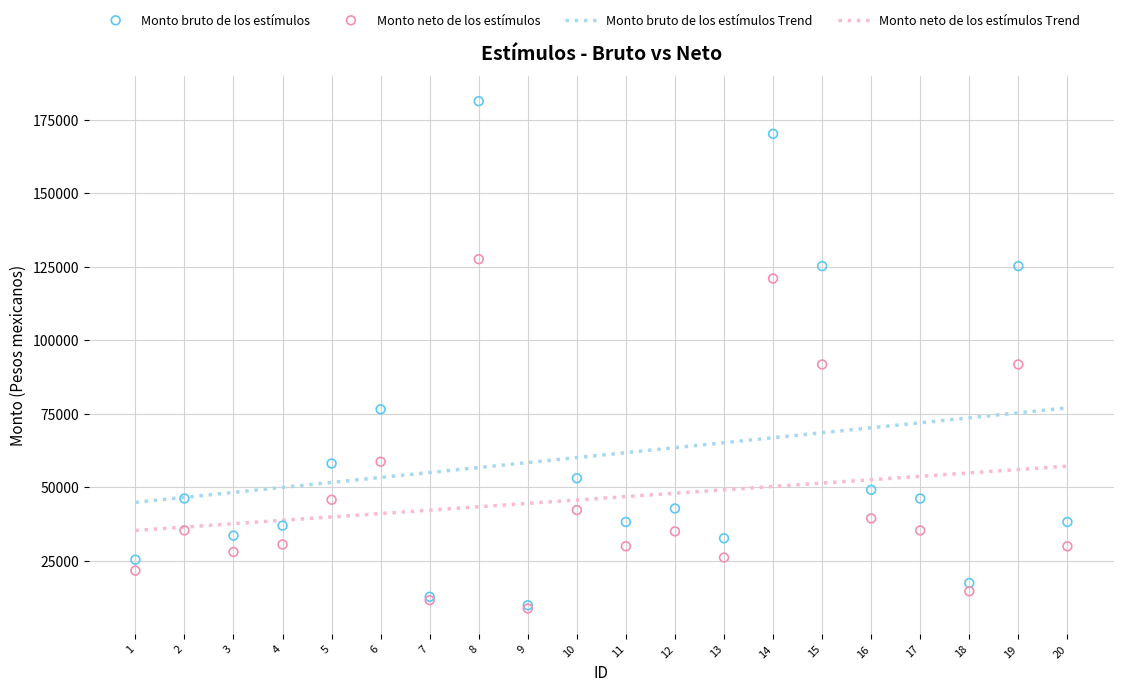

Which series contains the lowest Y value?

Monto neto de los estímulos